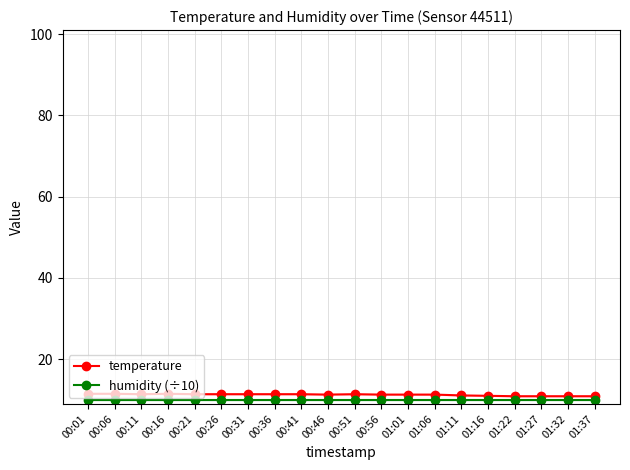

How many lines are shown in the chart?

2